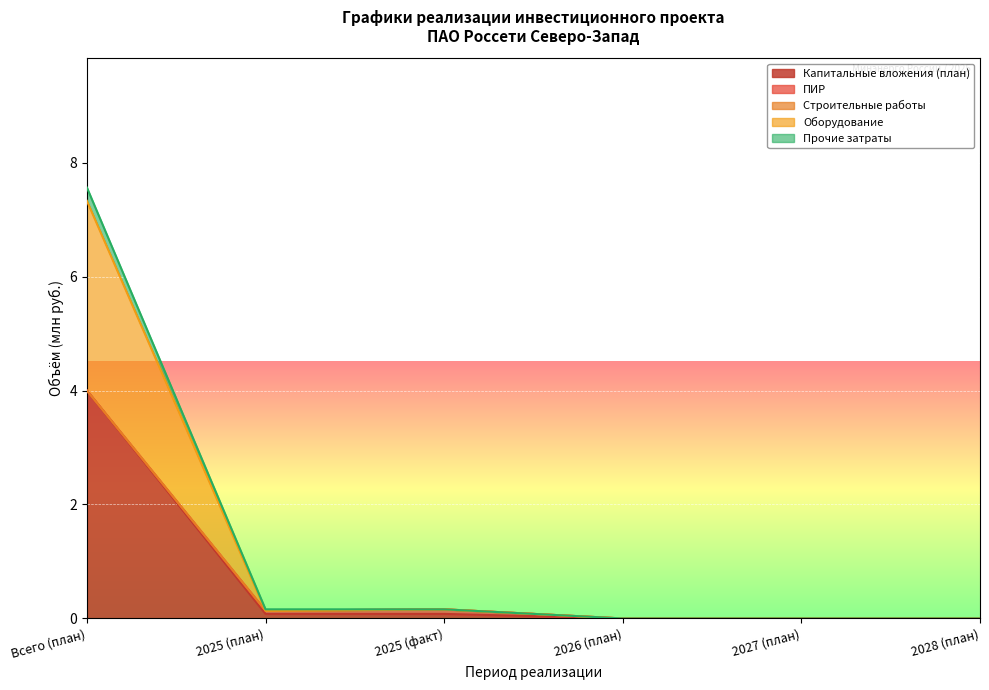

True or false: Освоение (Факт) has a value of 0.2 at 2025 (факт).

True